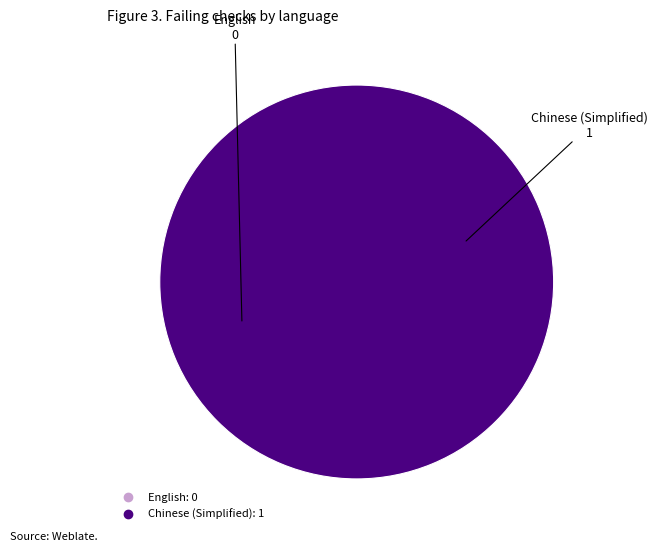

Which category has the biggest portion of the pie?

Chinese (Simplified)